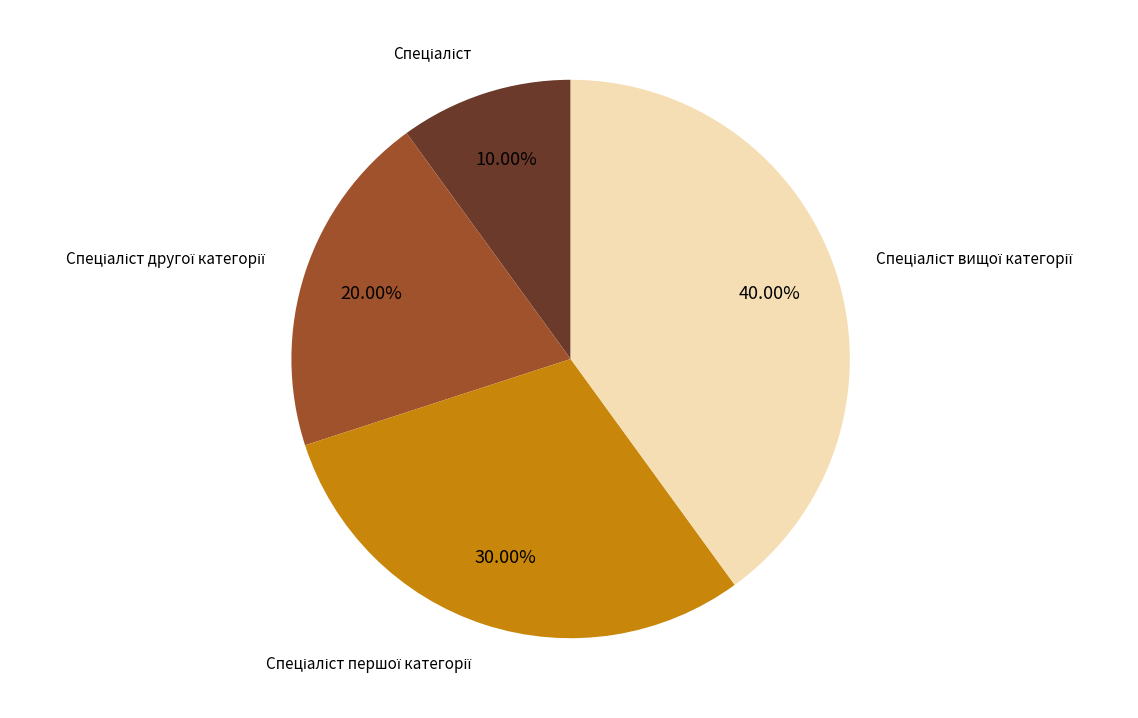

Does any single category account for the majority?

No